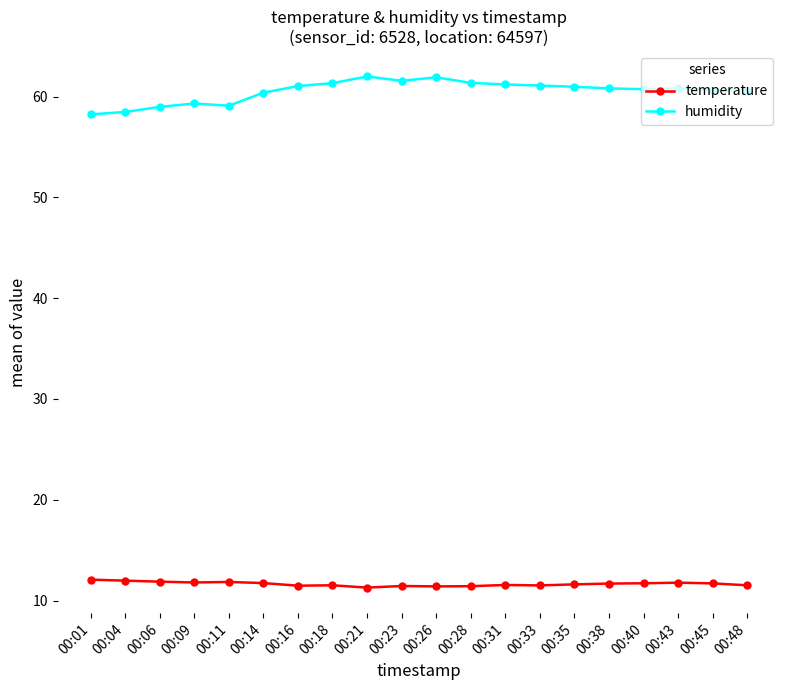

At 00:38, list the series in order from smallest to largest.

temperature, humidity